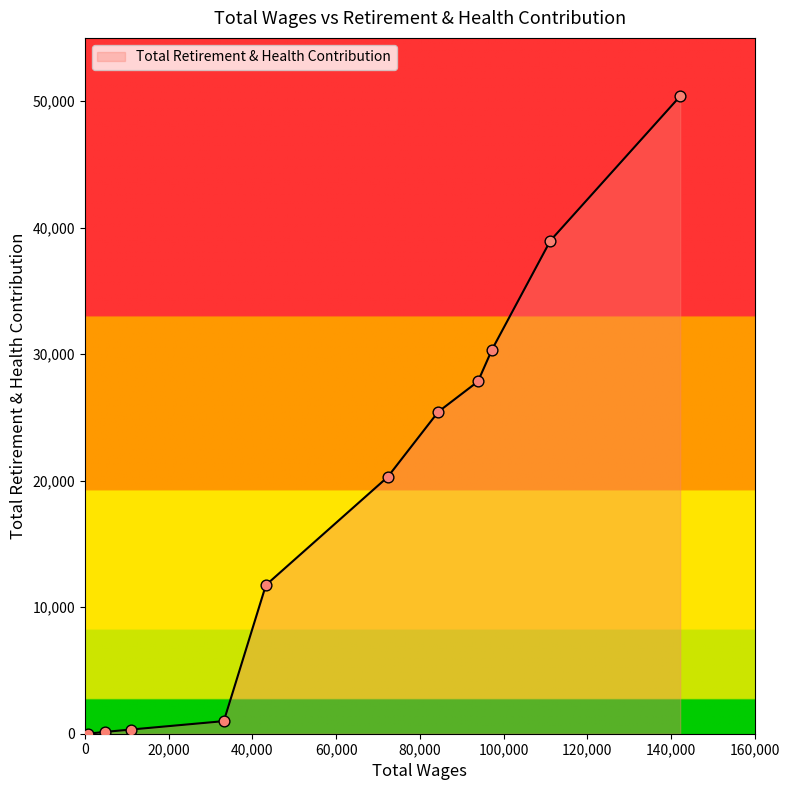

What is the difference between the maximum and minimum values?

50391